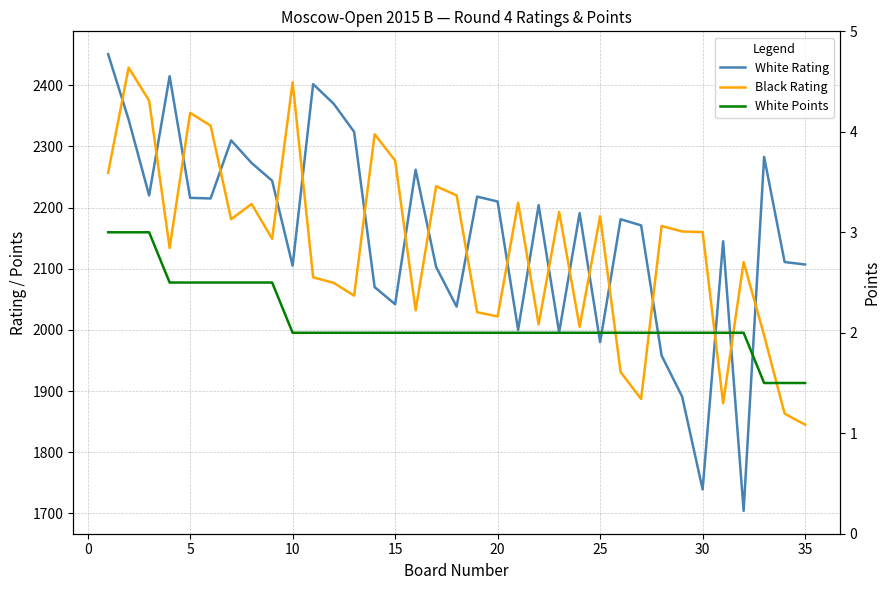

True or false: Black Rating and White Points cross at least once.

False